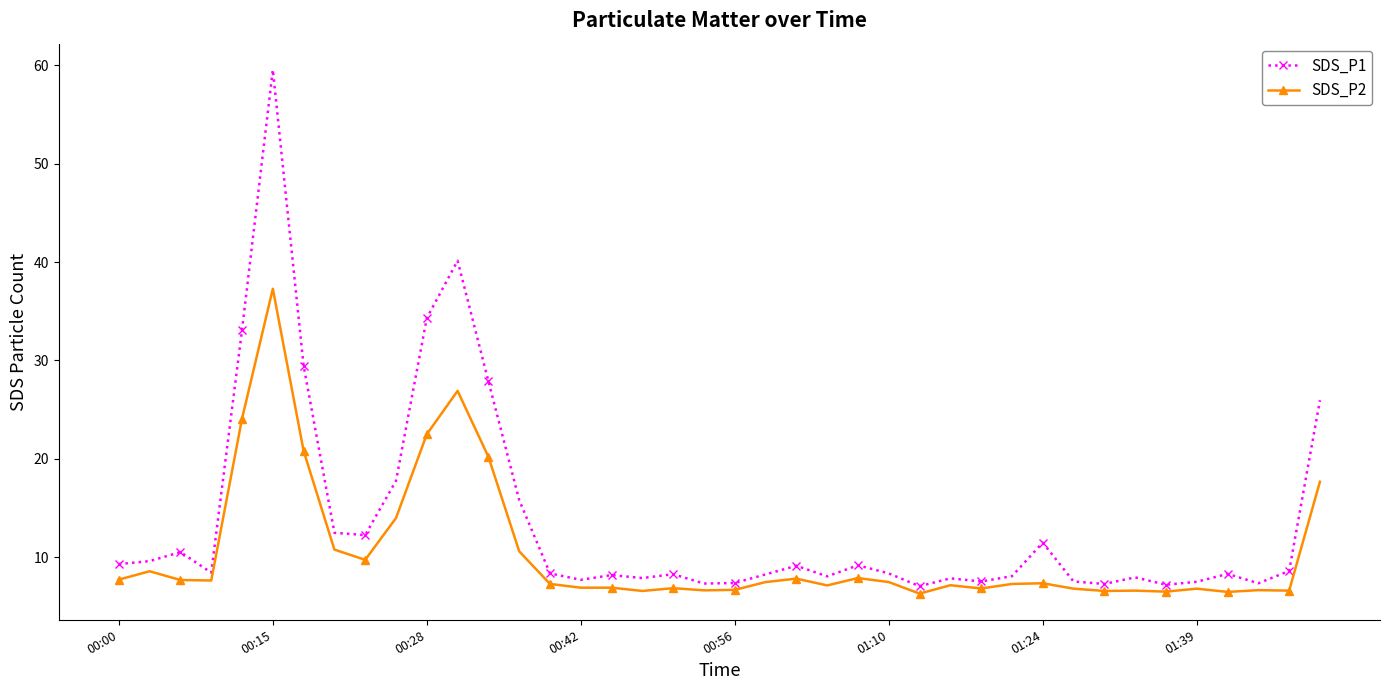

Is this an area chart (filled region under the line)?

No